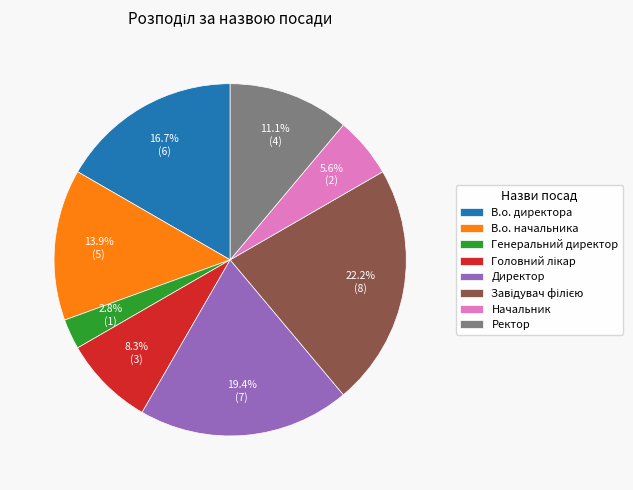

Does any single category account for the majority?

No